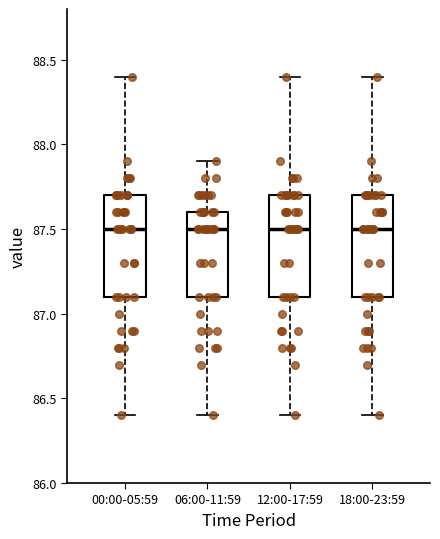

Reading left to right, transcribe this box plot: for each box, give where its median line is, the range the box spans, and where its two whiskers end, as read against the y-axis. The values are not printed on the chart, so give them approximately, as read against the axis.

00:00-05:59: median 87.5, box 87.1 to 87.7, whiskers 86.4 to 88.4
06:00-11:59: median 87.5, box 87.1 to 87.6, whiskers 86.4 to 87.9
12:00-17:59: median 87.5, box 87.1 to 87.7, whiskers 86.4 to 88.4
18:00-23:59: median 87.5, box 87.1 to 87.7, whiskers 86.4 to 88.4